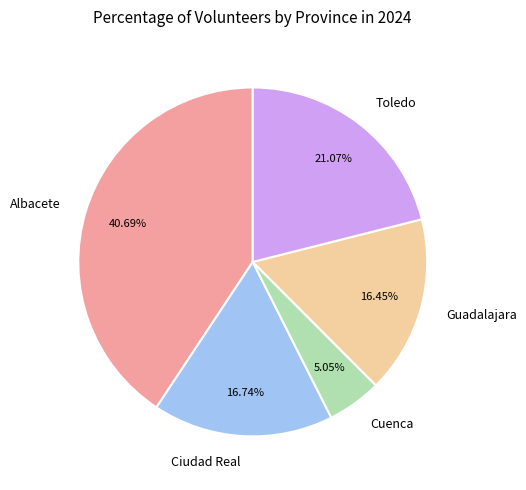

Which has a higher value, Guadalajara or Albacete?

Albacete